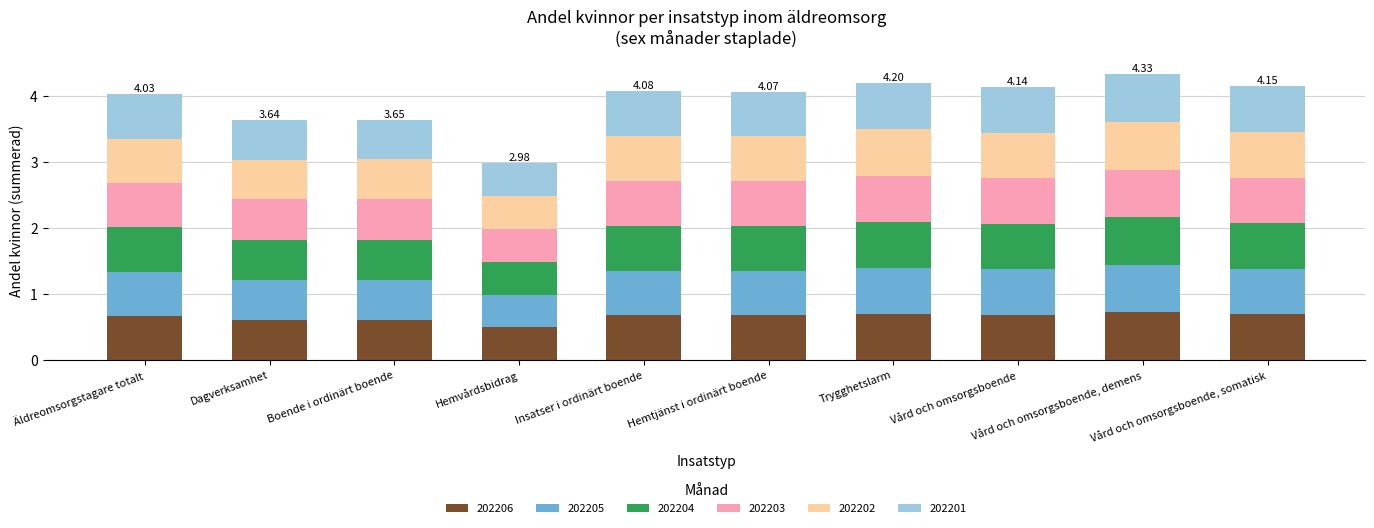

What is the average value of the 202206 series?

0.7